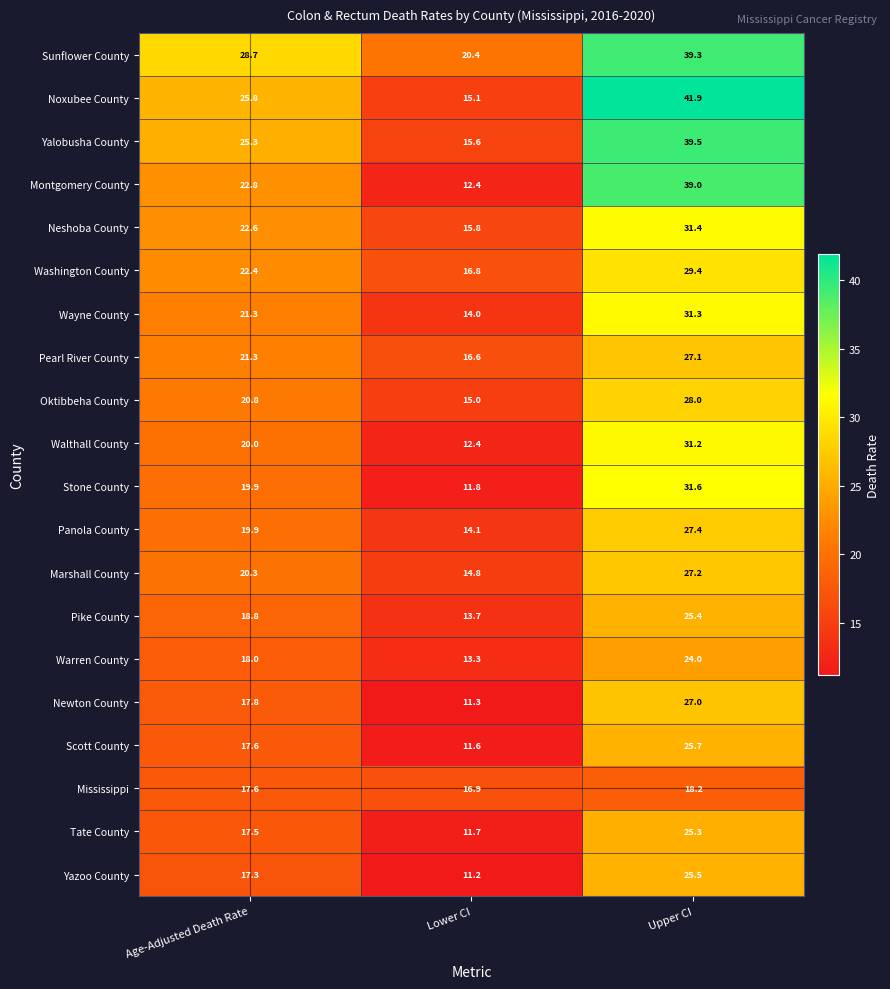

What is the difference between the Warren County values at Upper CI and Lower CI?

10.7